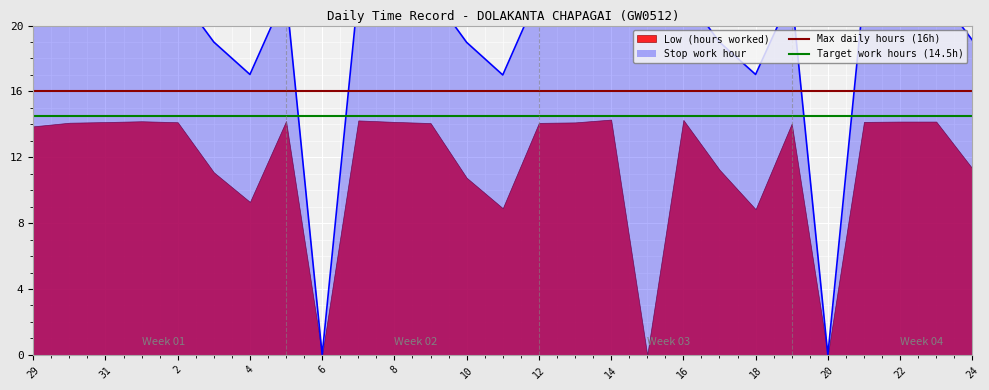

True or false: Target work hours (14.5h) has a value of 14.5 at 18.

True